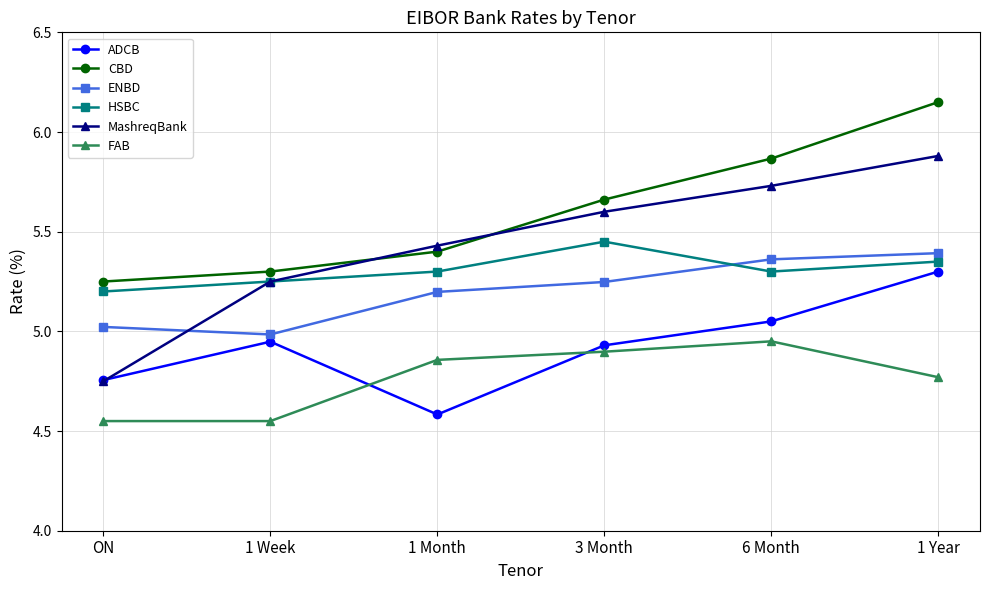

What is the label of the 4th point from the left?

3 Month